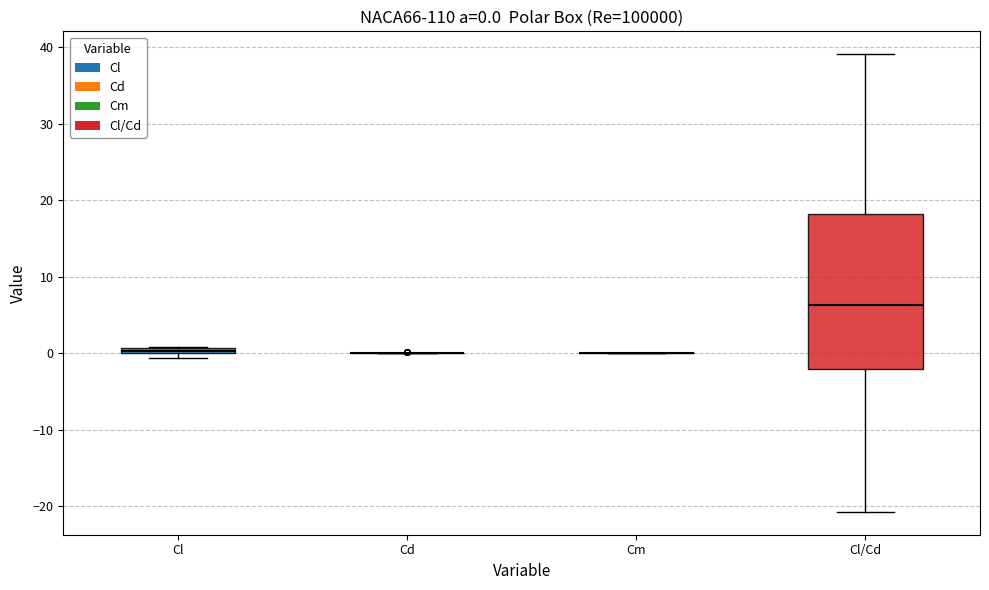

Which box is the tallest, from its lower edge to its upper edge?

Cl/Cd